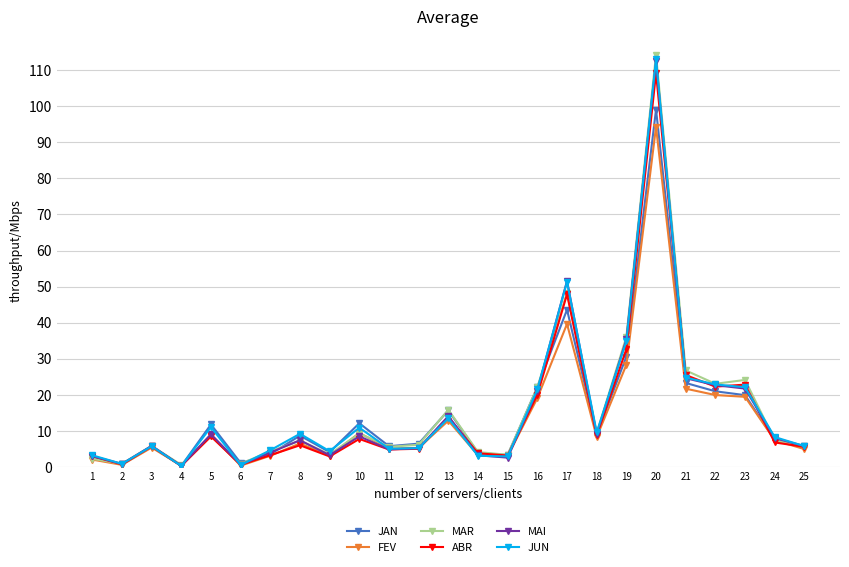

Which series has the largest range (max minus min)?

MAR